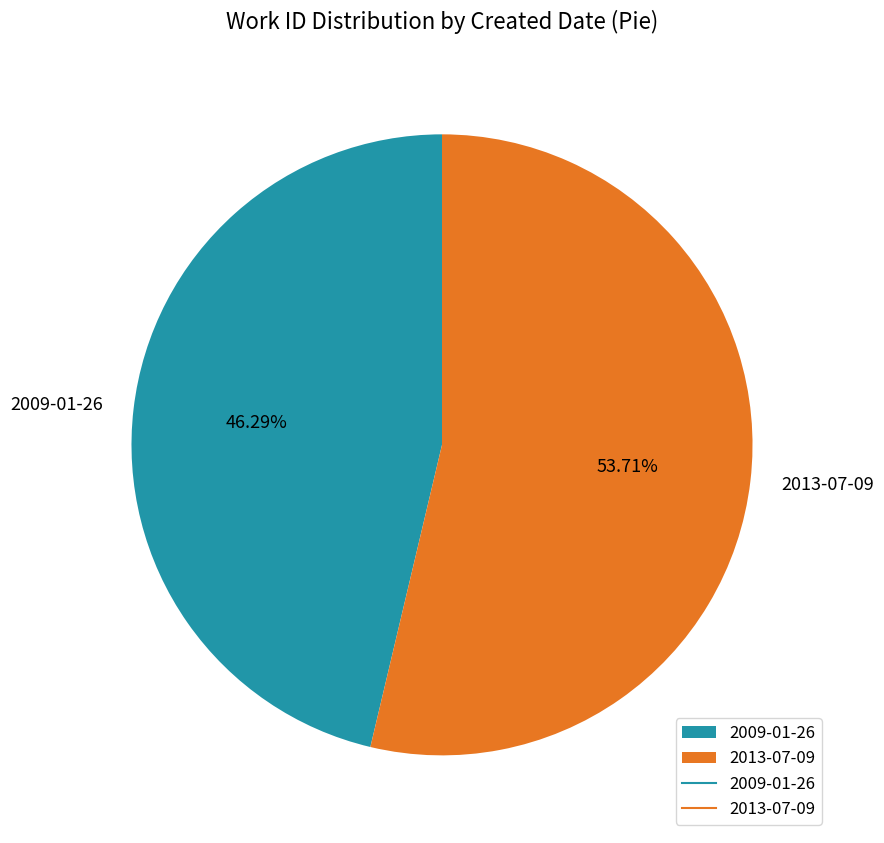

What portion of the pie excludes 2013-07-09?

46.3%